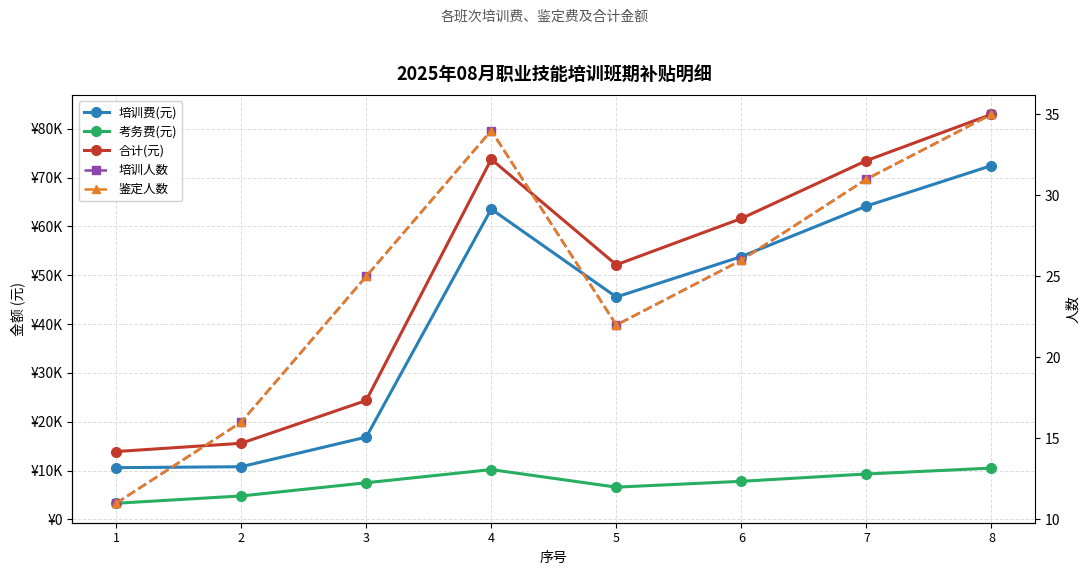

What is the value of the 培训费(元) point at the 8th from the left?

72450.0